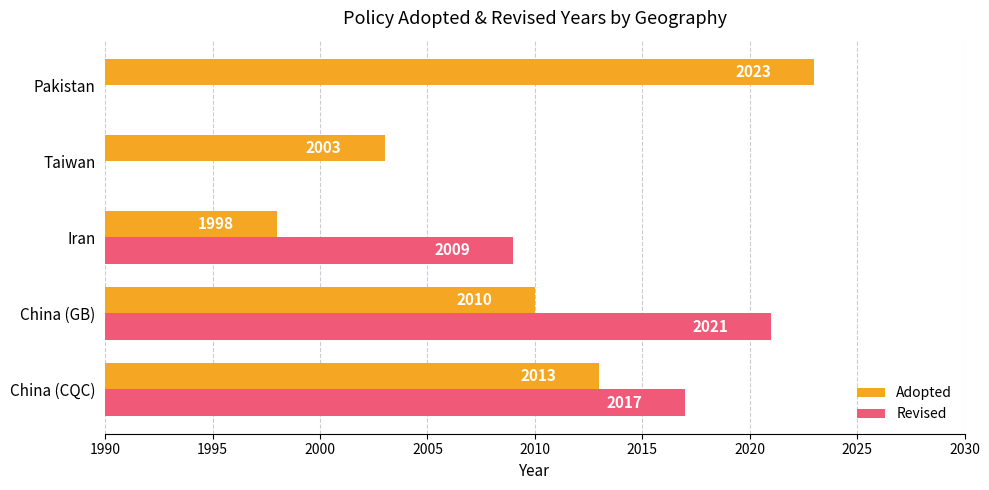

Which series has the largest total across all categories?

Adopted